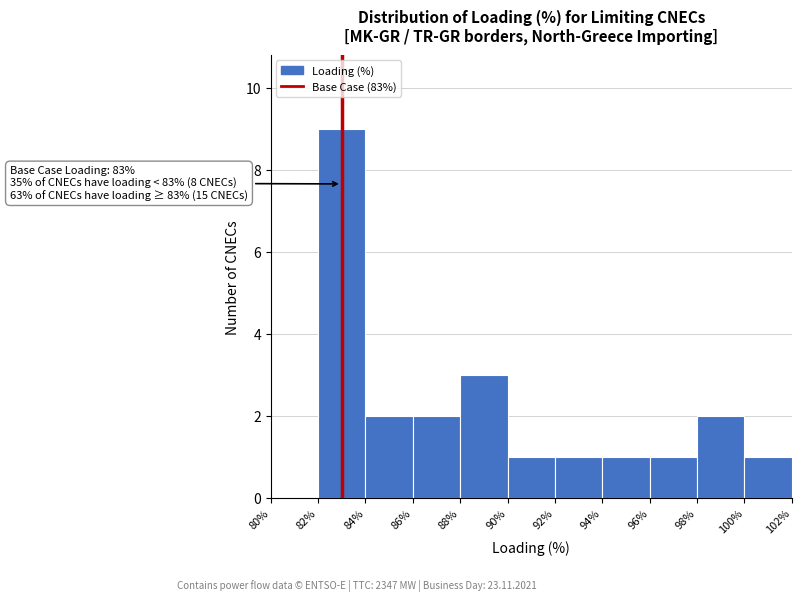

Over which range of the x-axis is the bar tallest?

82% to 84%